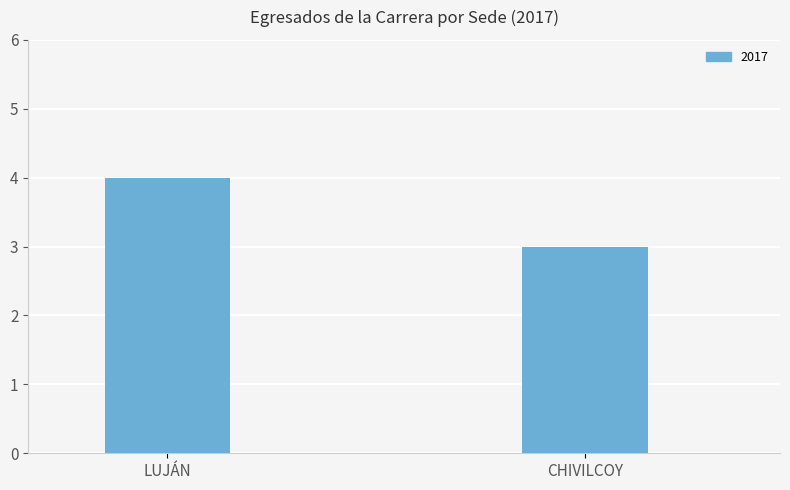

What is the value of the 2nd bar from the left?

3